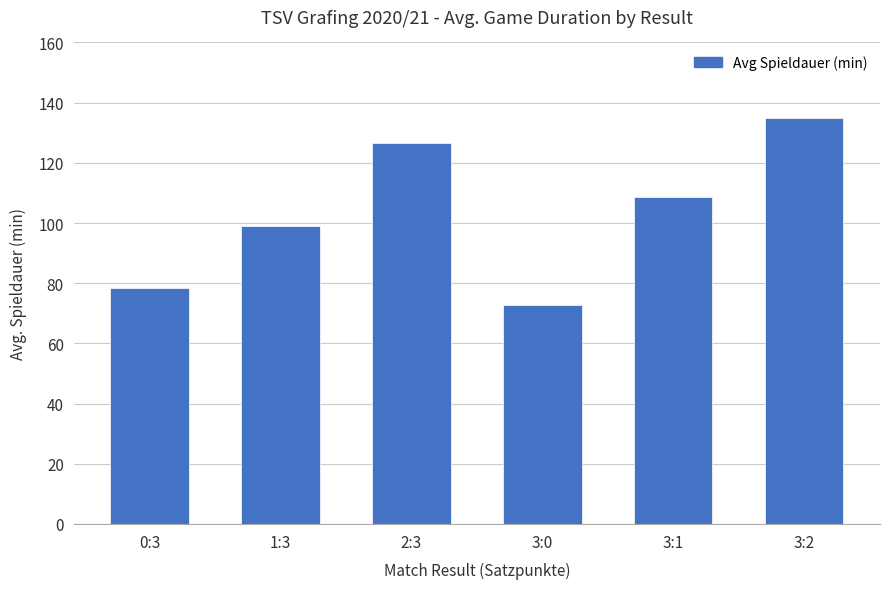

The value at 1:3 is 160.6. True or false?

False